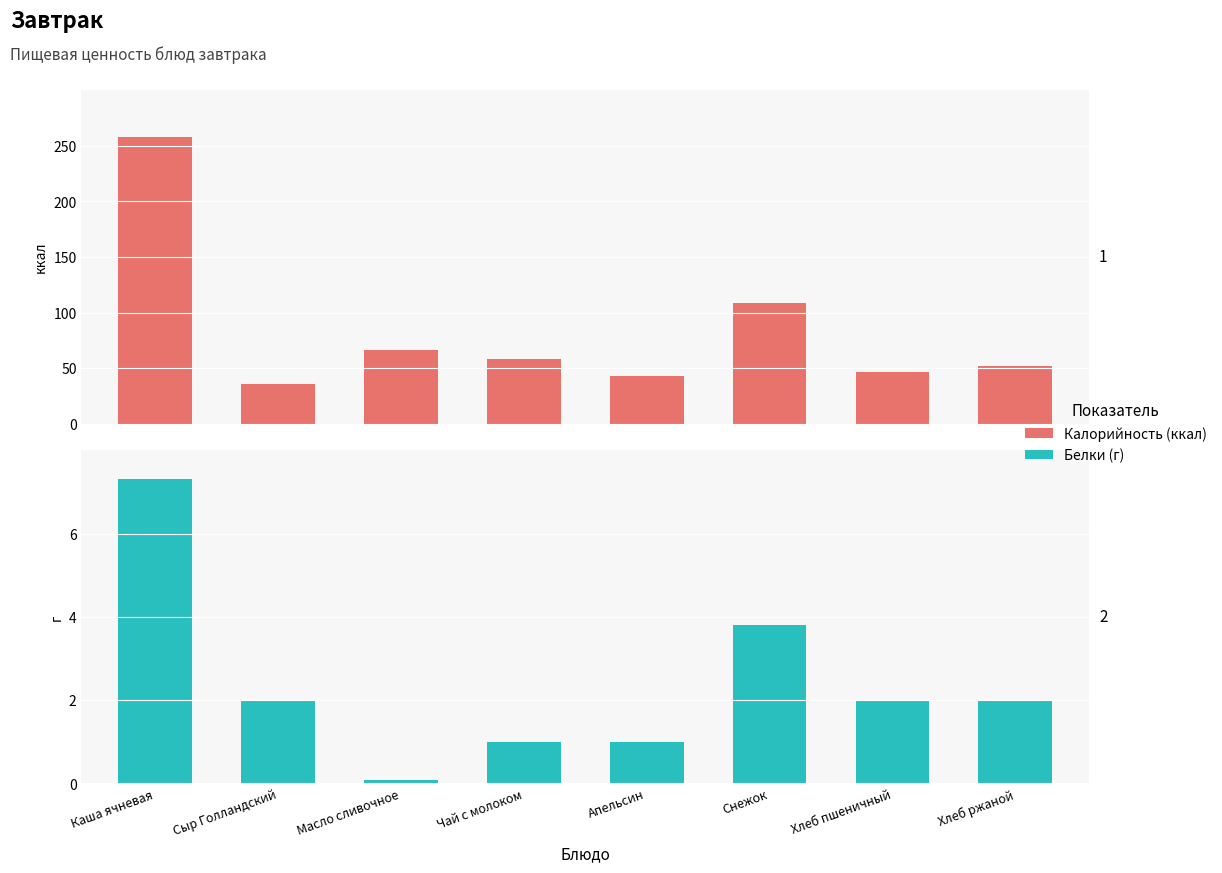

Reading left to right, transcribe all the data shown in this chart.

Калорийность: Каша ячневая=258.0	Сыр Голландский=36.0	Масло сливочное=66.1	Чай с молоком=58.4	Апельсин=43.0	Снежок=108.5	Хлеб пшеничный=46.0	Хлеб ржаной=52.0
Белки: Каша ячневая=7.3	Сыр Голландский=2.0	Масло сливочное=0.1	Чай с молоком=1.0	Апельсин=1.0	Снежок=3.8	Хлеб пшеничный=2.0	Хлеб ржаной=2.0